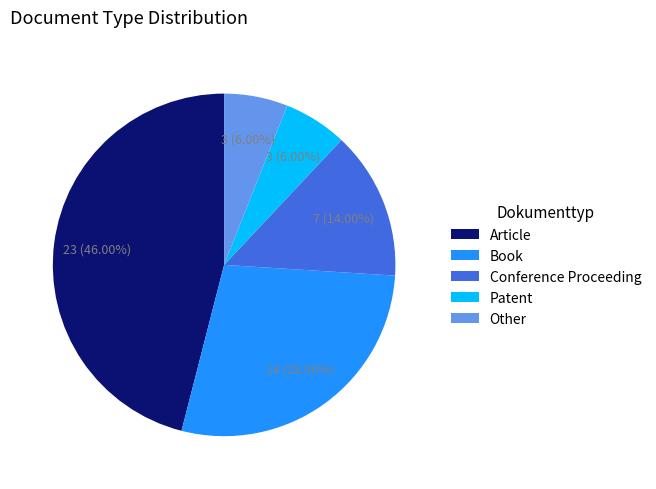

Which category has the biggest portion of the pie?

Article